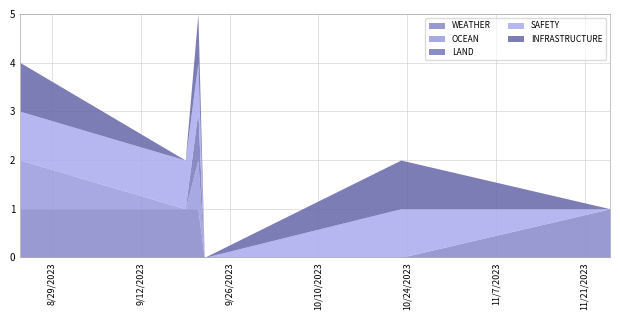

True or false: LAND has more than 0 interior local peaks.

True